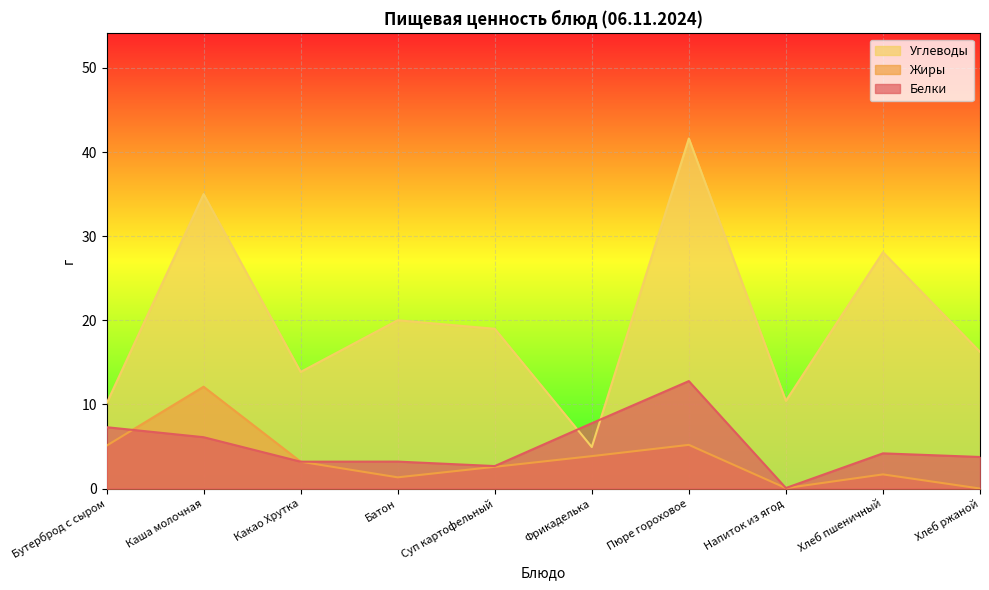

At how many categories does at least one series exceed 37?

1